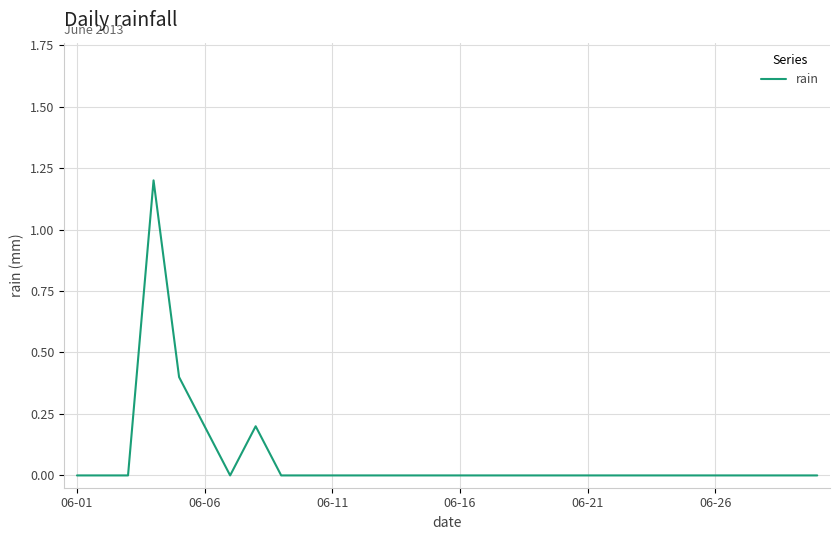

What is the difference between the maximum and minimum values?

1.2